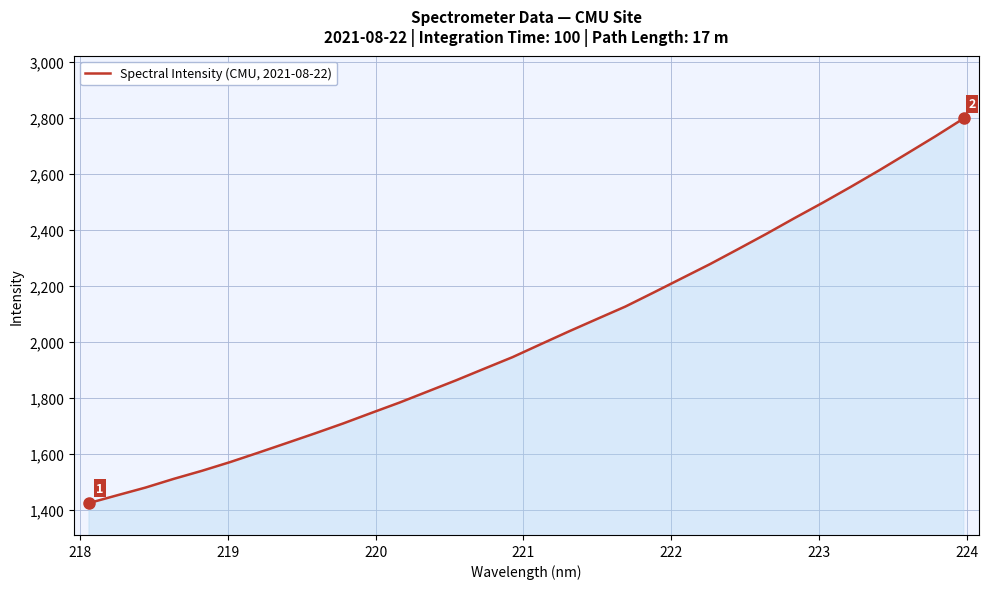

What is the difference between the maximum and minimum values?

1374.2